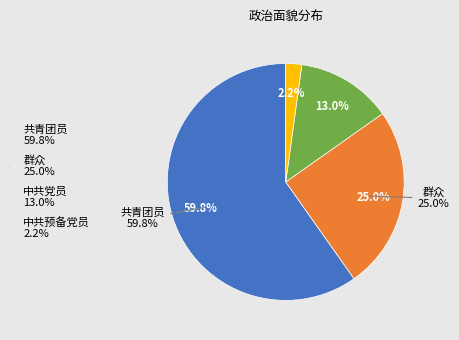

Combined, what portion of the pie is 共青团员 and 中共预备党员?

62.0%